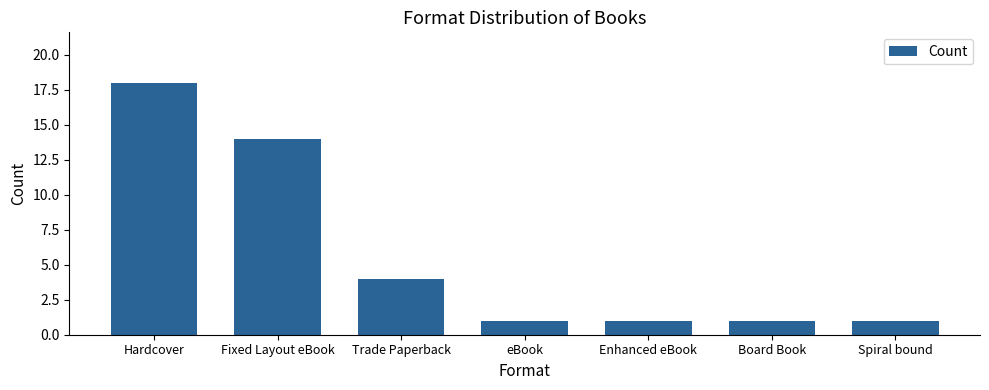

What is the difference between the second highest and second lowest values?

13